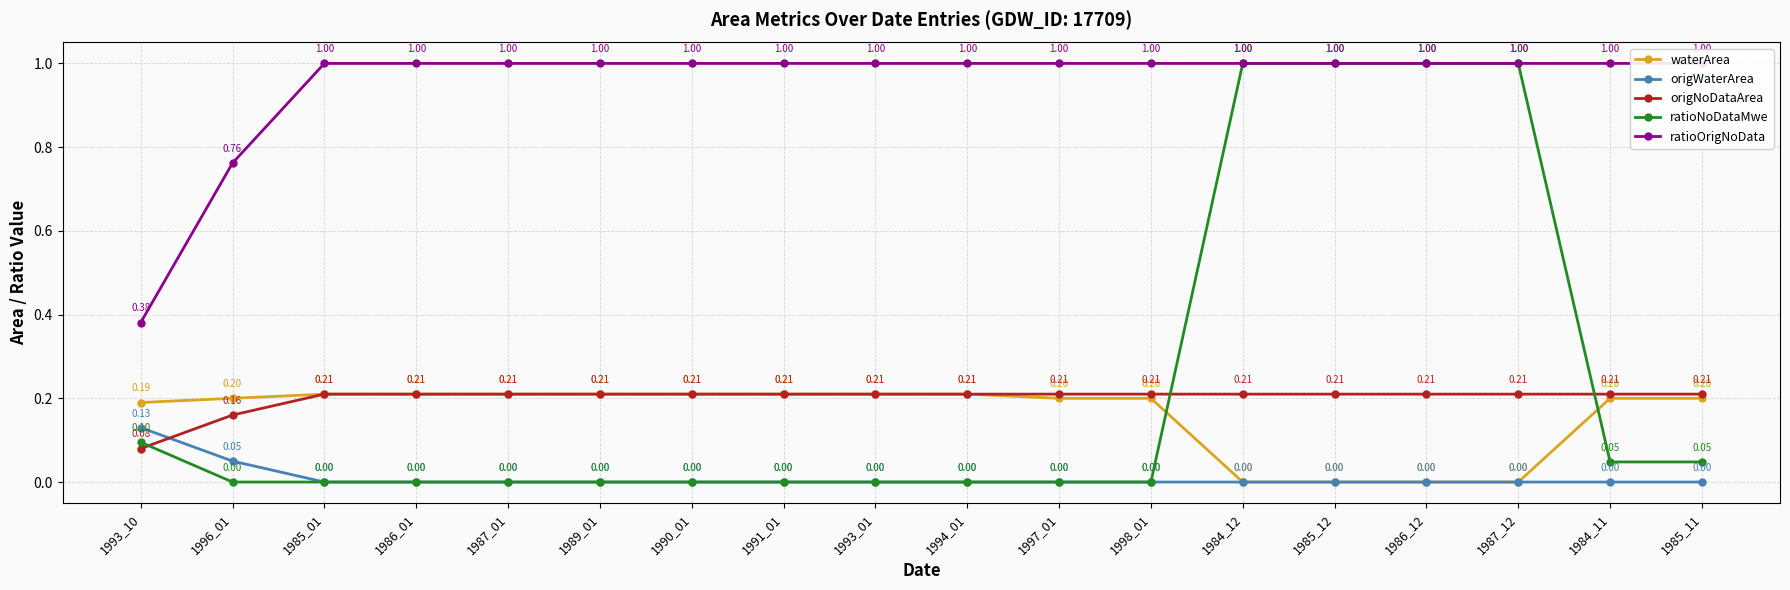

Rank the series by their maximum value, from lowest to highest.

origWaterArea, waterArea, origNoDataArea, ratioNoDataMwe, ratioOrigNoData